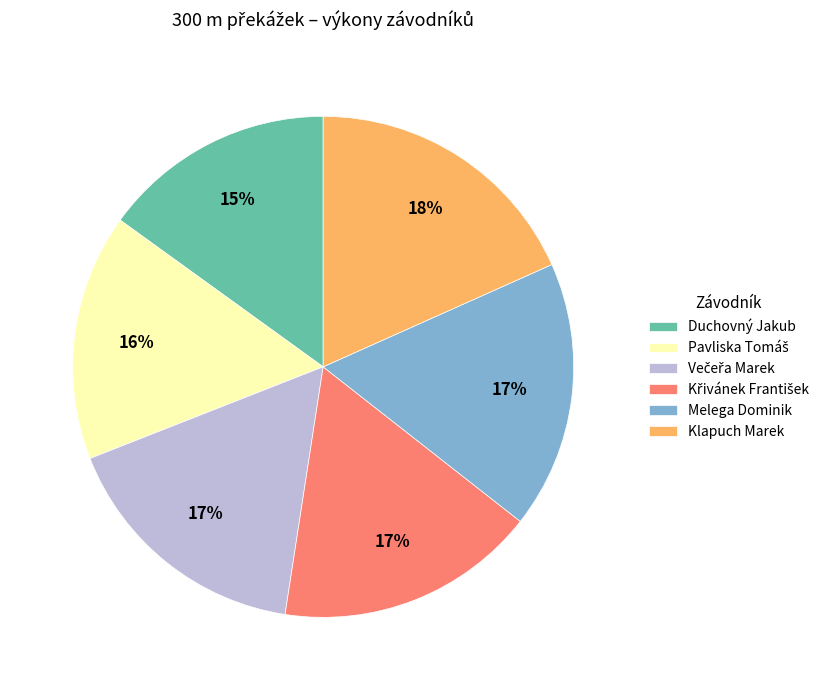

Is there any slice that represents more than half of the pie?

No